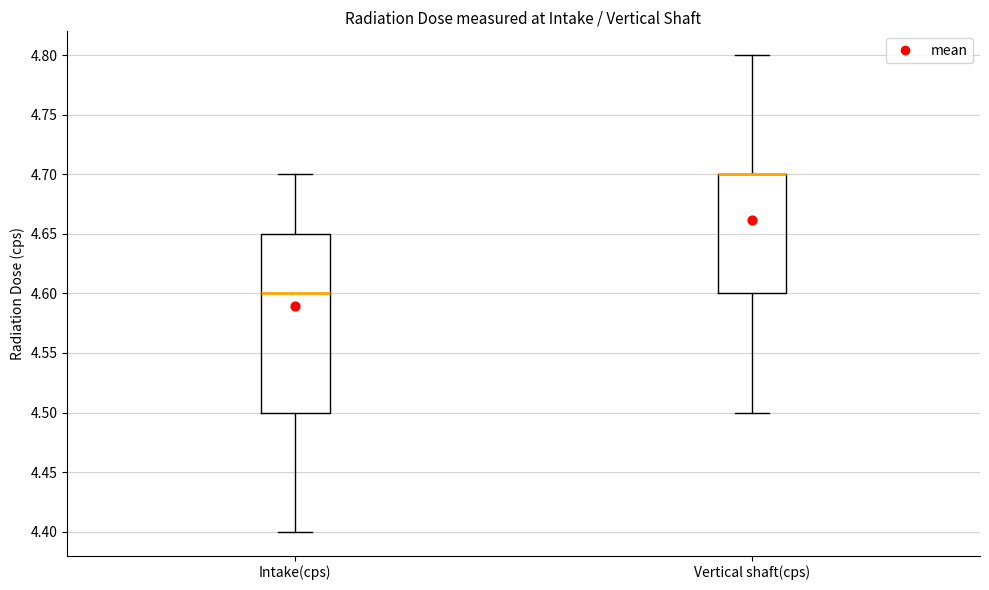

Reading left to right, transcribe this box plot: for each box, give where its median line is, the range the box spans, and where its two whiskers end, as read against the y-axis. The values are not printed on the chart, so give them approximately, as read against the axis.

Intake(cps): median 4.60, box 4.50 to 4.65, whiskers 4.40 to 4.70
Vertical shaft(cps): median 4.70 (drawn on the box's upper edge), box 4.60 to 4.70, whiskers 4.50 to 4.80